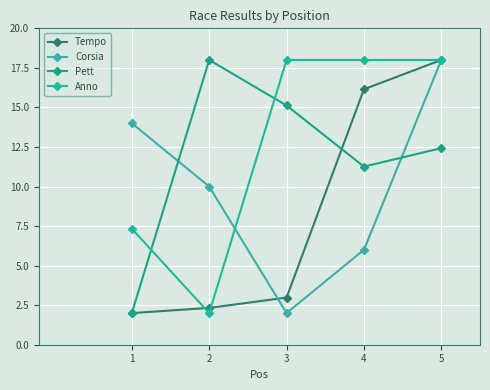

Which series has the widest spread of values?

Tempo